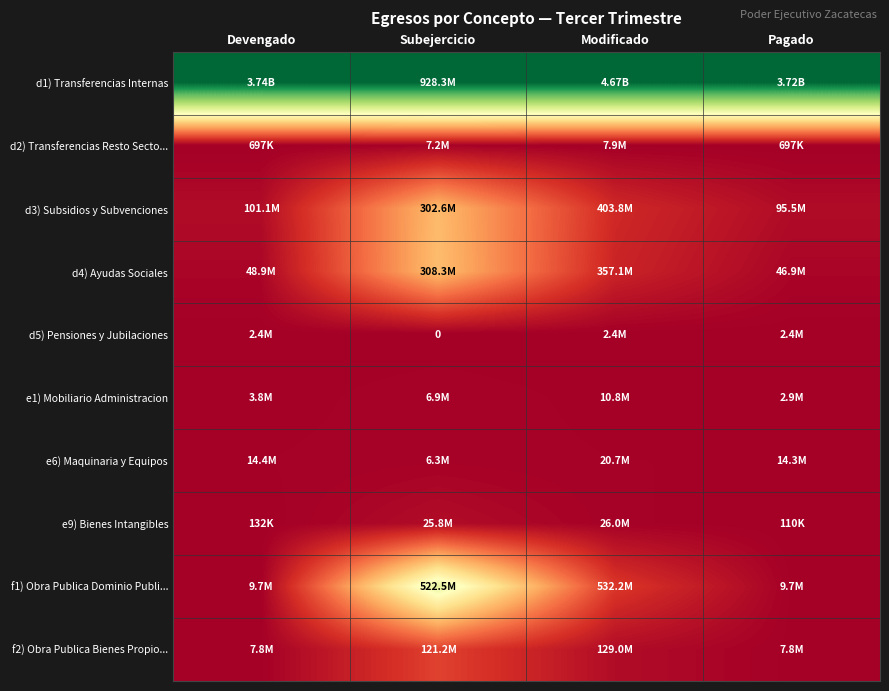

True or false: f1) Obra Publica Dominio Publi... has a value of 0.0 at Modificado.

False